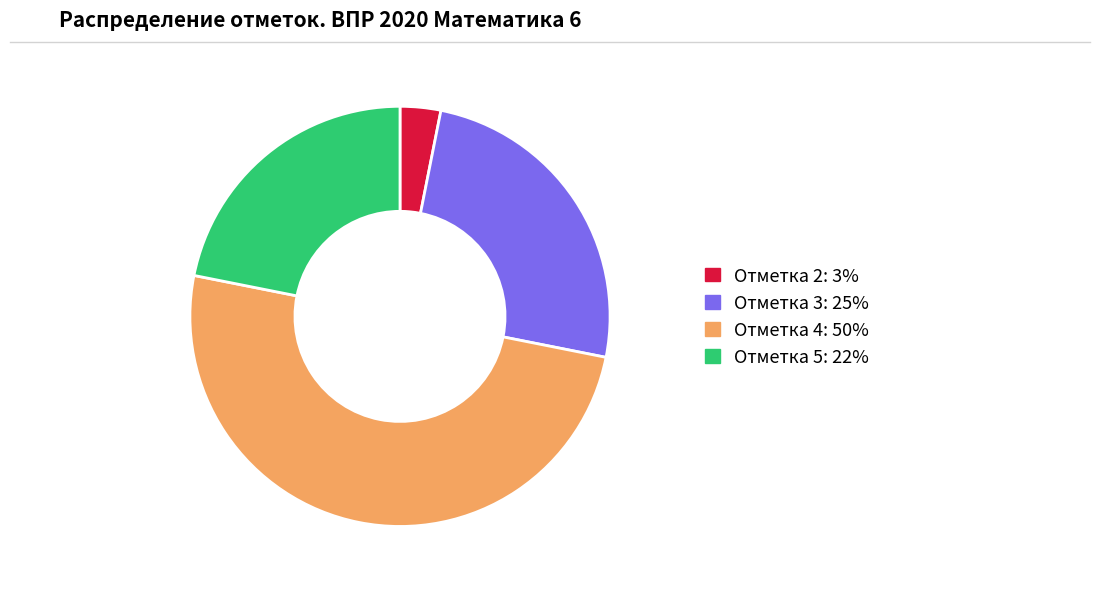

Count the number of slices in the pie.

4